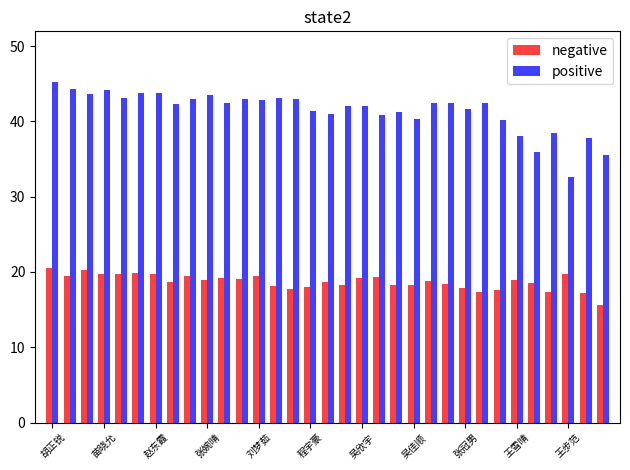

What is the sum of all positive values?

1367.4